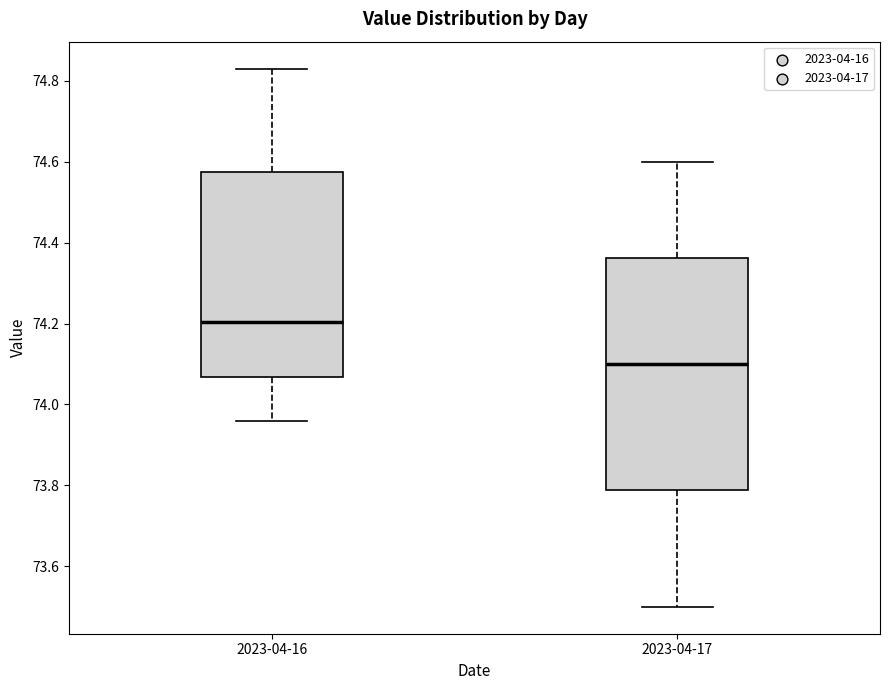

Which box has the highest median line?

2023-04-16